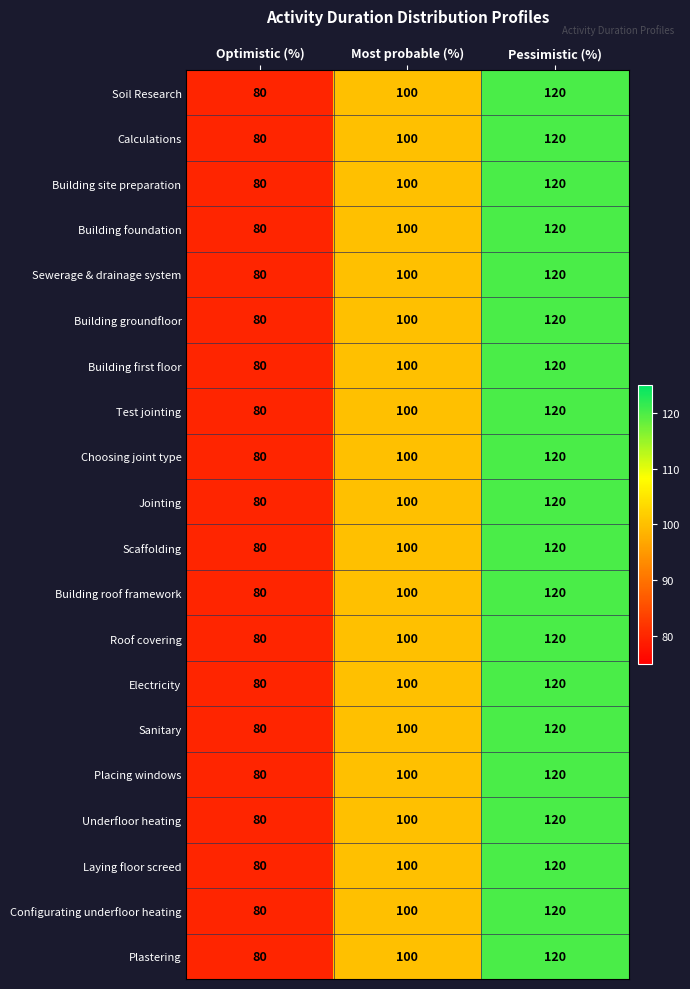

What value does the Sewerage & drainage system series have at Pessimistic (%), to the nearest 10?

120